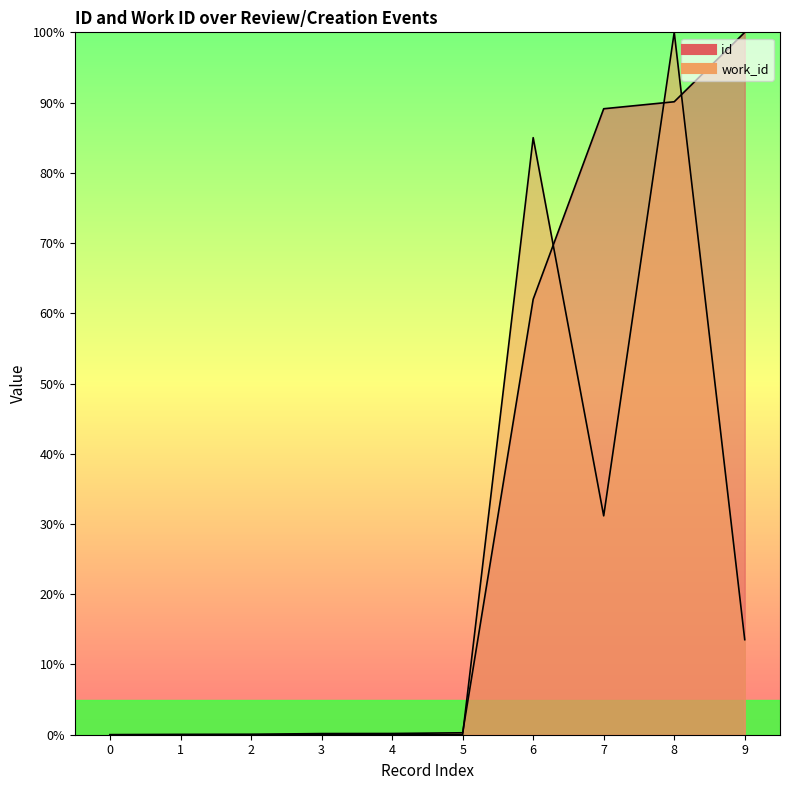

Count the number of categories in the chart.

10